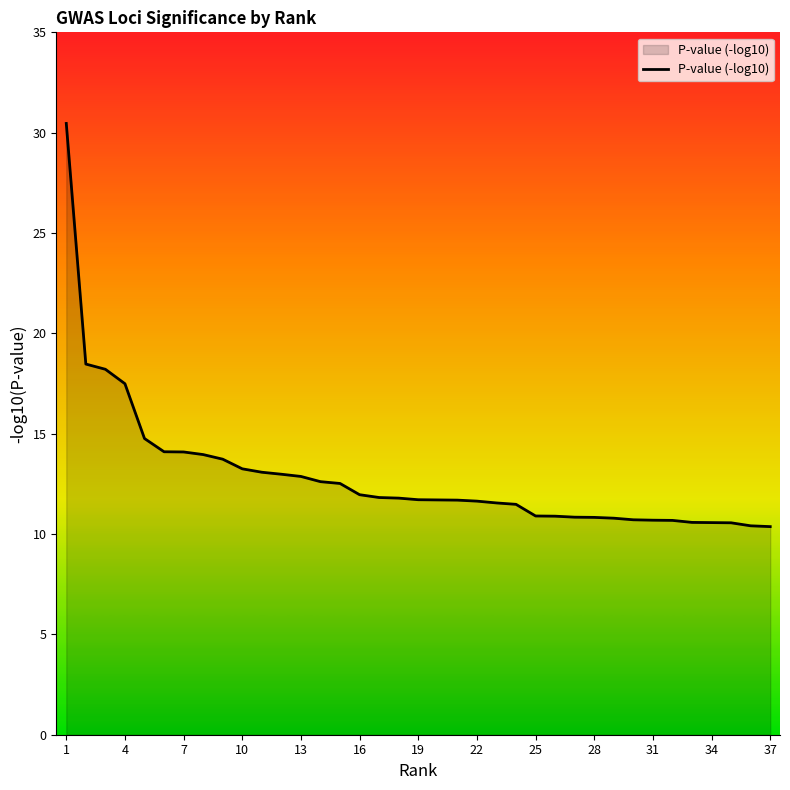

What is the greatest value displayed?

30.5